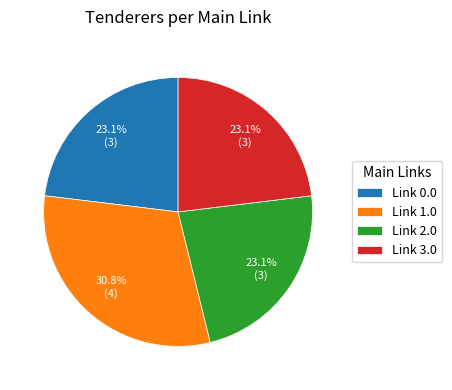

What percentage do Link 3.0 and Link 1.0 together represent?

53.8%